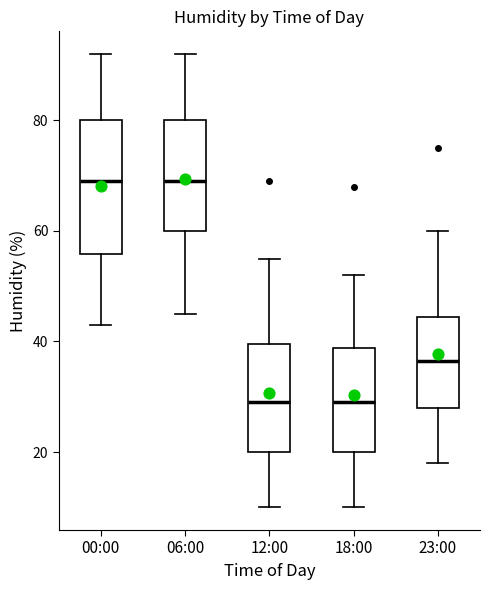

Which box is the tallest, from its lower edge to its upper edge?

00:00